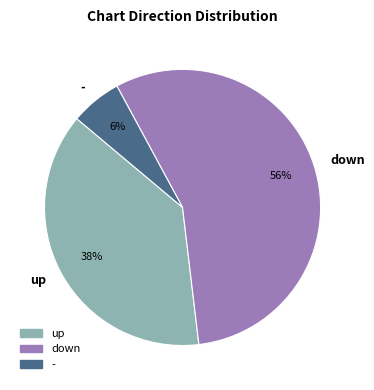

How many slices are in this pie chart?

3